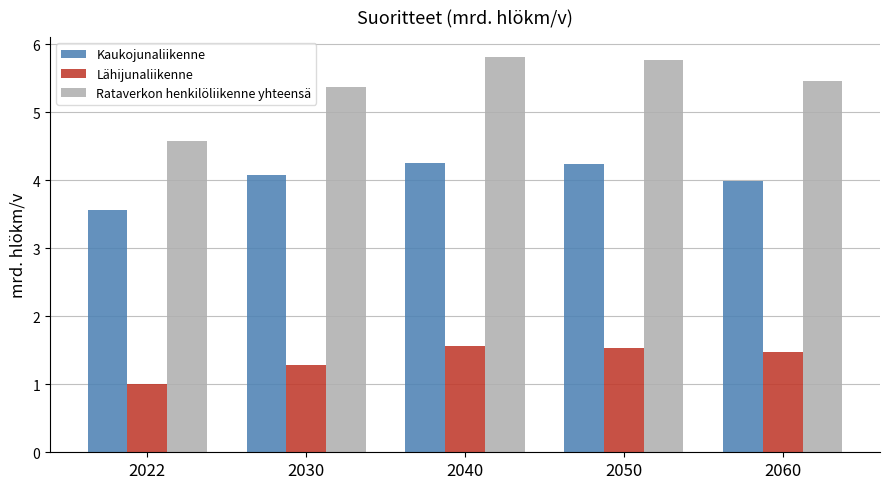

Which series has the widest spread of values?

Rataverkon henkilöliikenne yhteensä